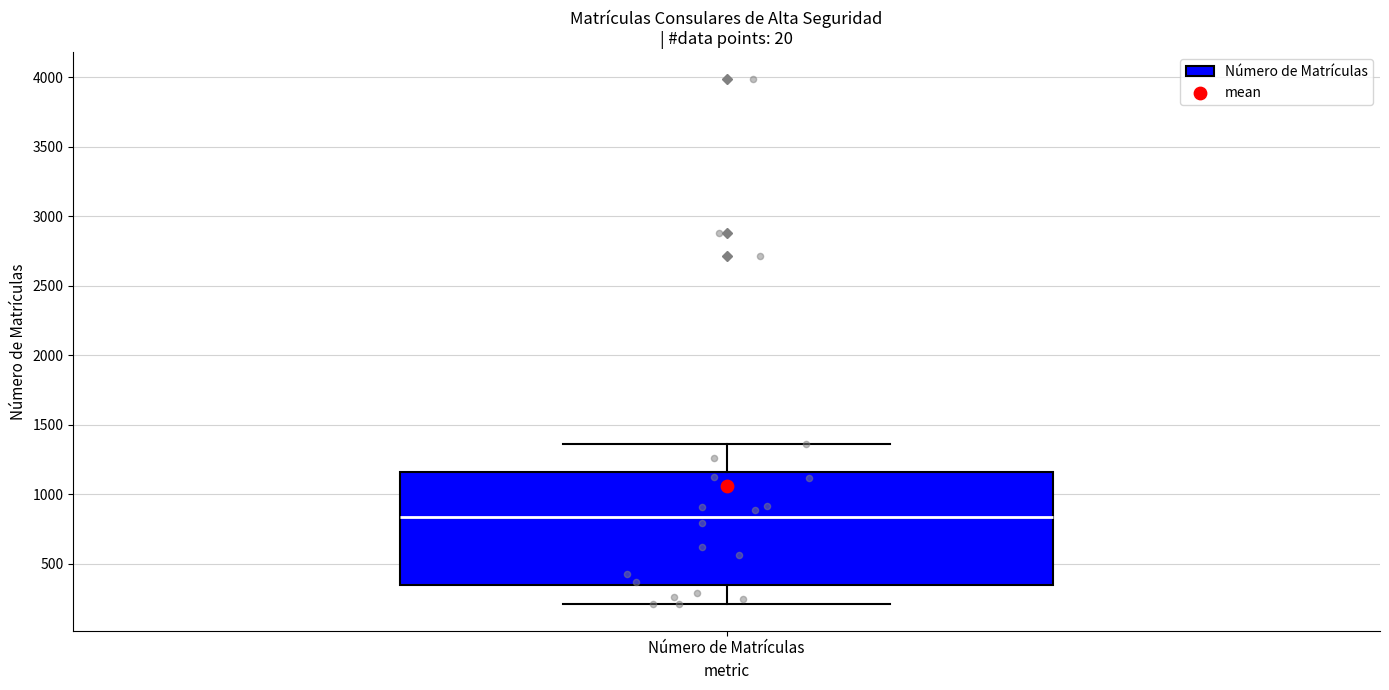

Read this box plot against the y-axis: the position of the median line, the range covered by the box, and the ends of both whiskers. The values are not printed on the chart, so give them approximately, as read against the axis.

median 850, box 350 to 1150, whiskers 200 to 1350